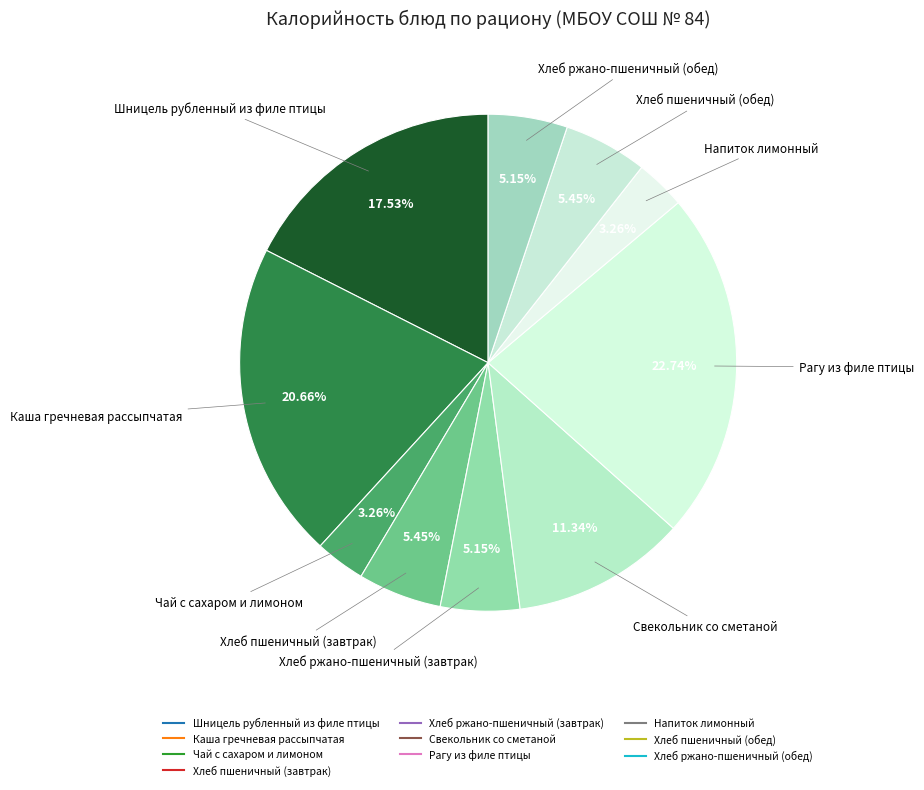

Does any single category account for the majority?

No